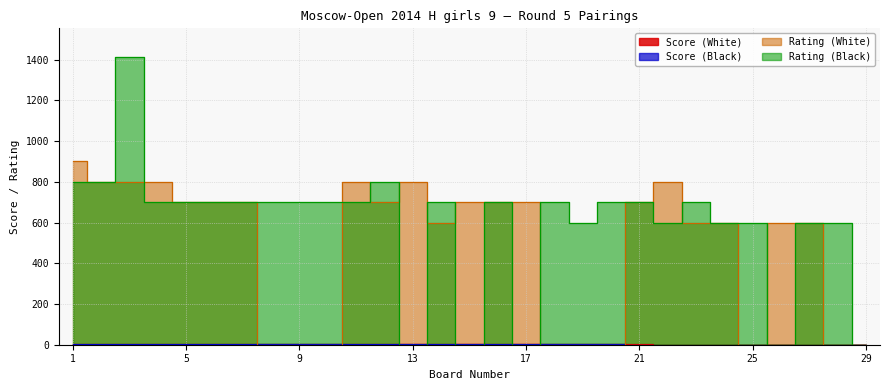

Between 6 and 25, which series saw the biggest shift?

Rating (White)